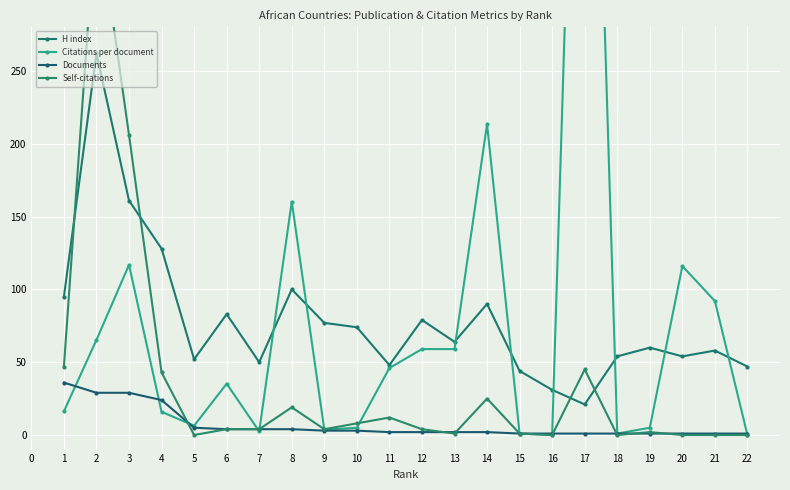

What is the value of the Self-citations point at the 19th from the left?

2.0